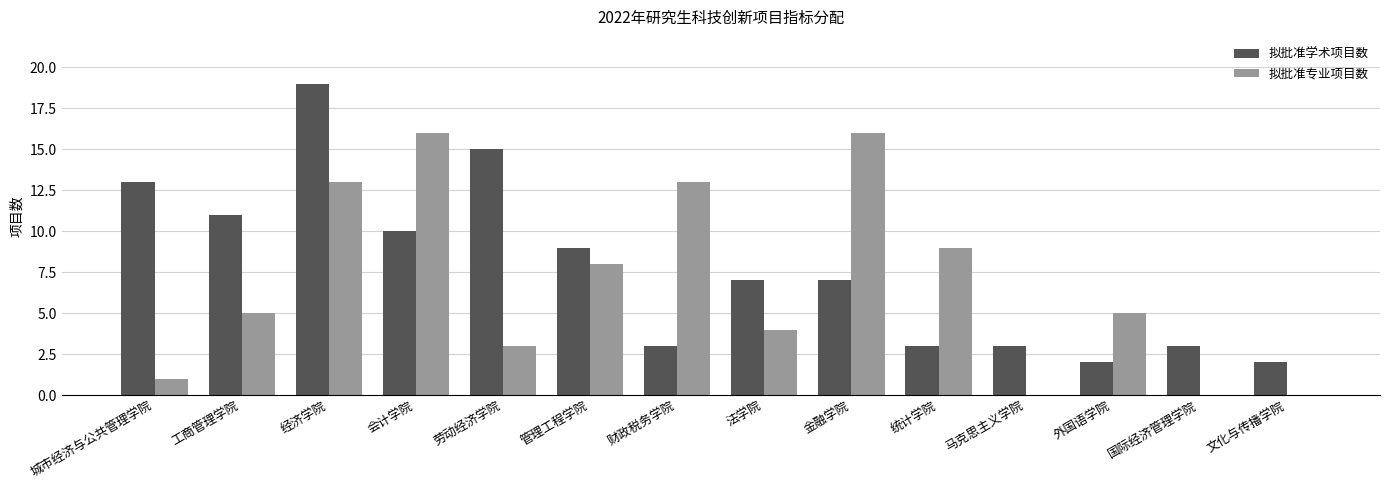

What is the greatest value displayed?

19